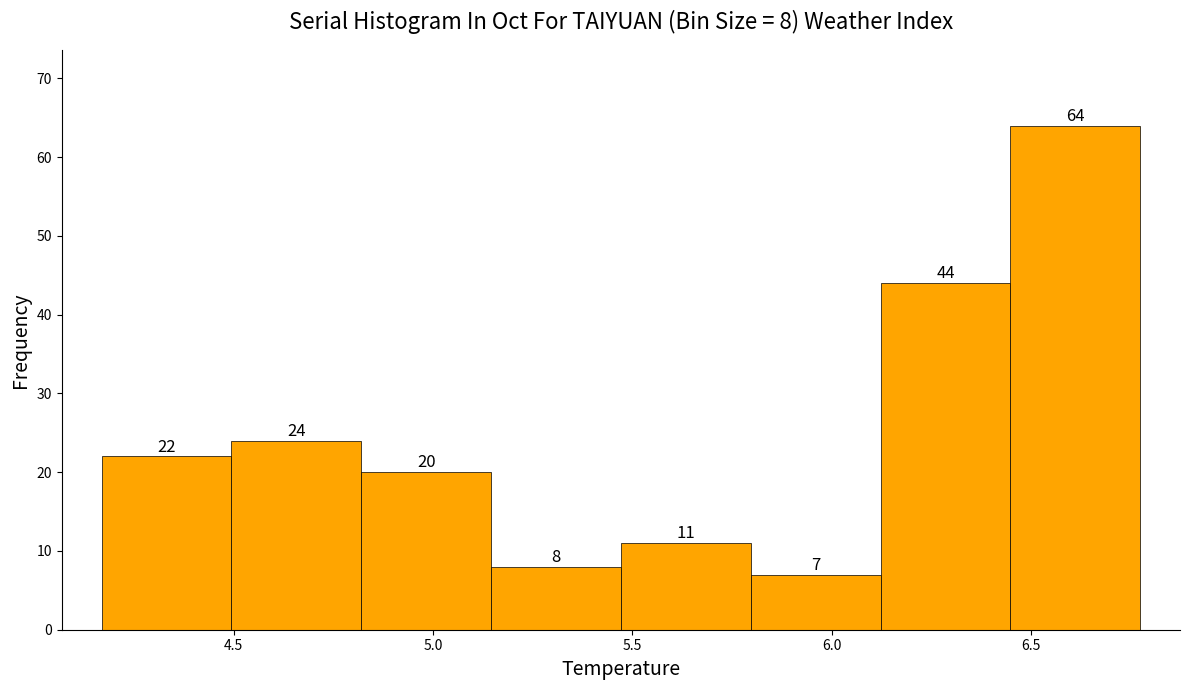

Which range on the x-axis has the tallest bar?

6.45 to 6.75